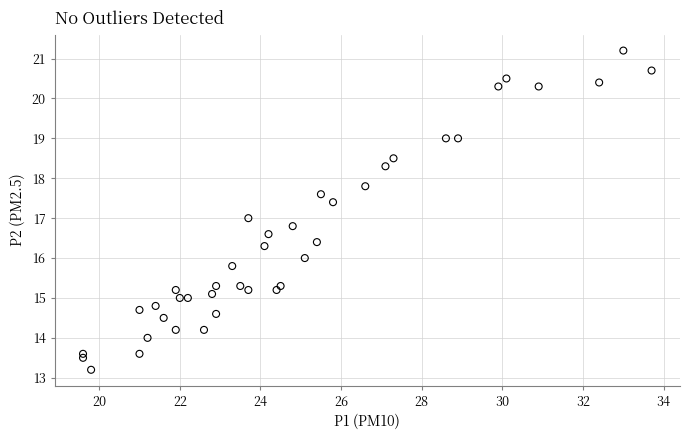

What is the range of X values (max minus min)?

14.1